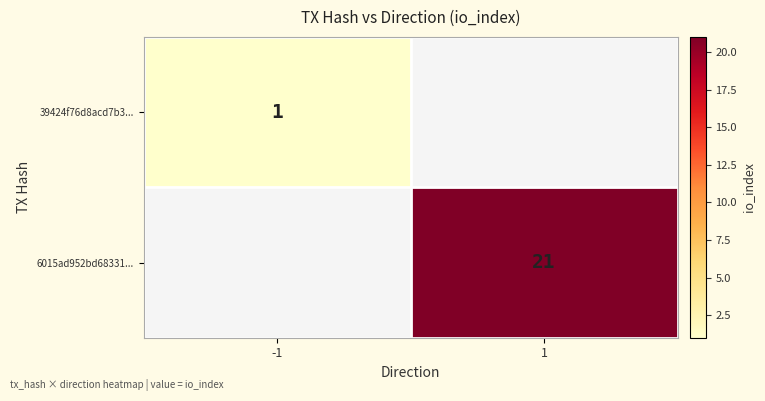

How many series are shown in this chart?

2